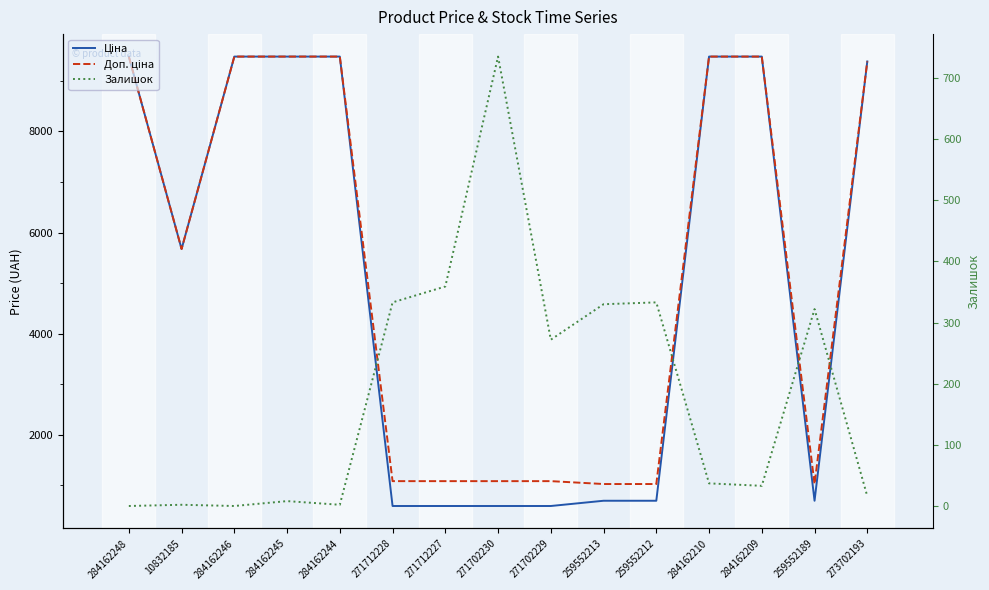

What is the average value of the Залишок series?

185.5